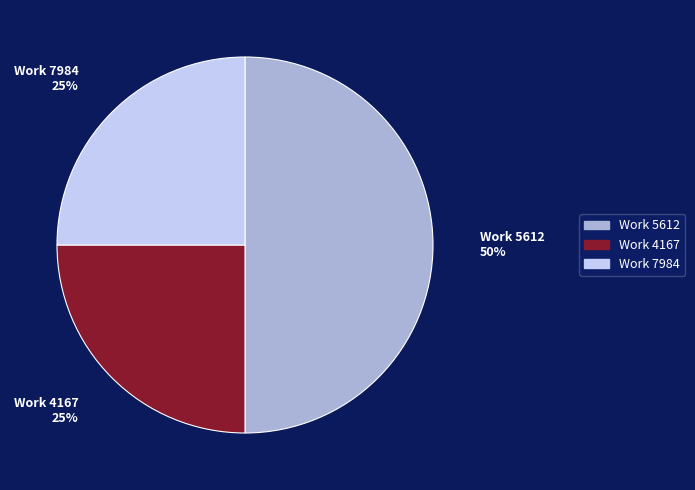

To the nearest percent, what is the average slice percentage?

33%